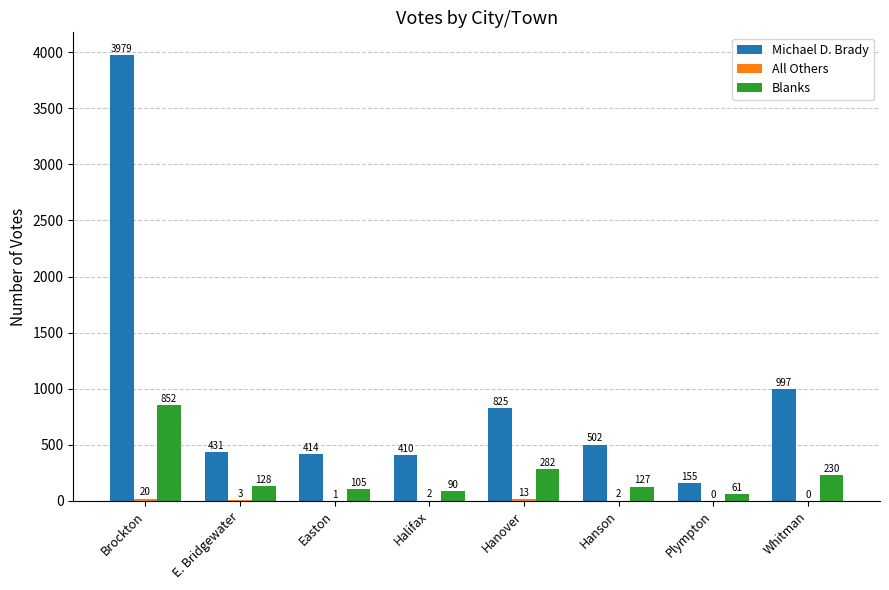

The value of Blanks at Hanson is 127. True or false?

True